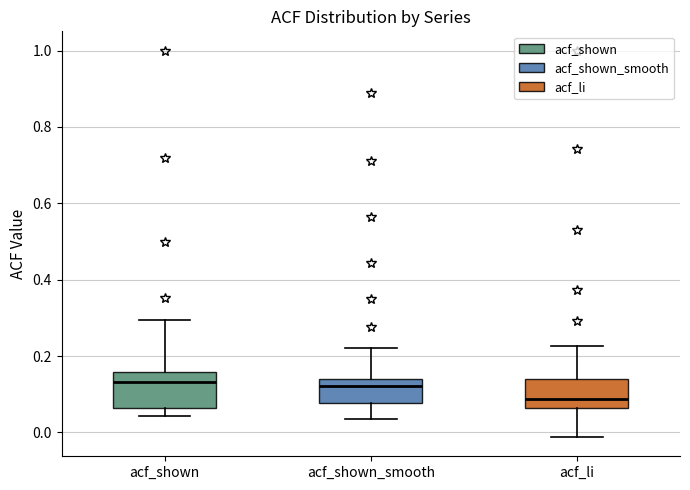

Reading left to right, read every box against the y-axis: the position of its median line, the range the box covers, and the ends of its whiskers. The values are not printed on the chart, so give them approximately, as read against the axis.

acf_shown: median 0.14, box 0.06 to 0.16, whiskers 0.04 to 0.30
acf_shown_smooth: median 0.12, box 0.08 to 0.14, whiskers 0.04 to 0.22
acf_li: median 0.08, box 0.06 to 0.14, whiskers -0.02 to 0.22